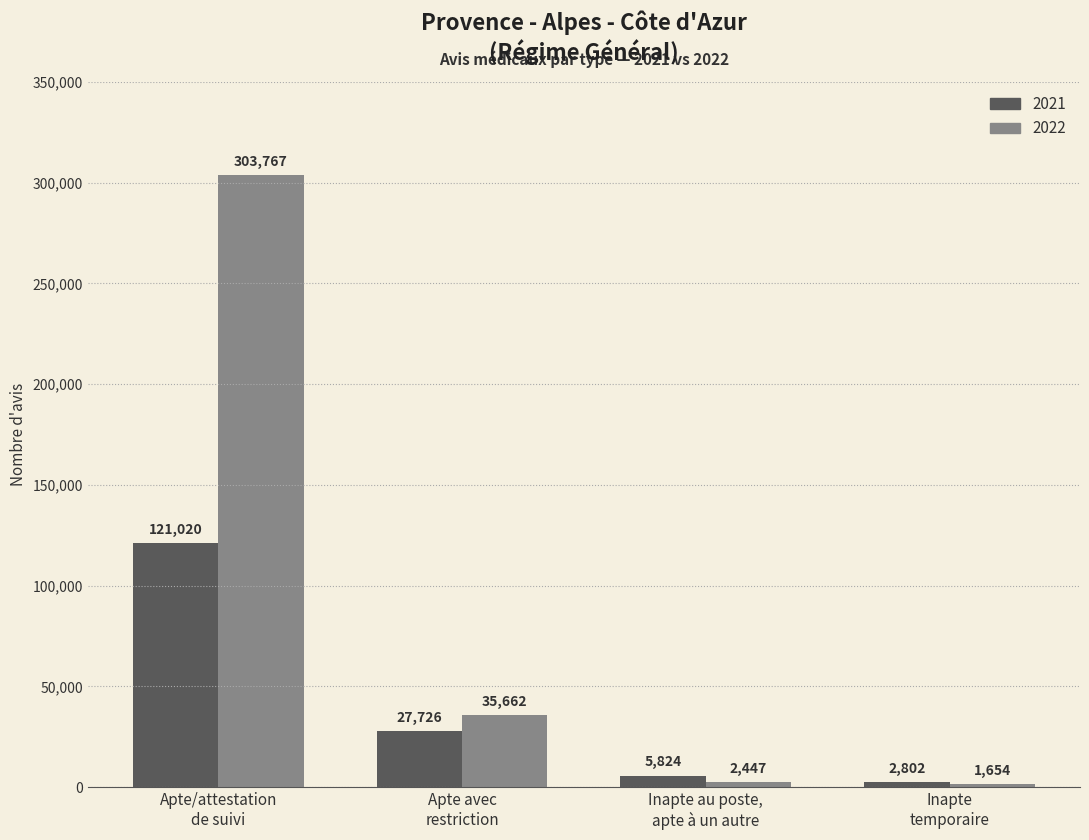

Which series has the largest range (max minus min)?

2022